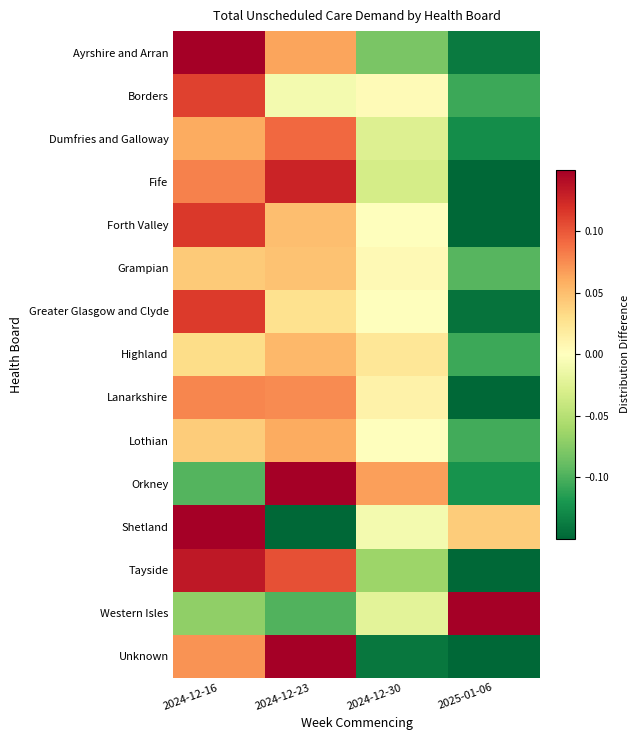

Rank the series by their maximum value, from lowest to highest.

Grampian, Highland, Lothian, Lanarkshire, Dumfries and Galloway, Borders, Greater Glasgow and Clyde, Forth Valley, Fife, Tayside, Ayrshire and Arran, Orkney, Western Isles, Shetland, Unknown